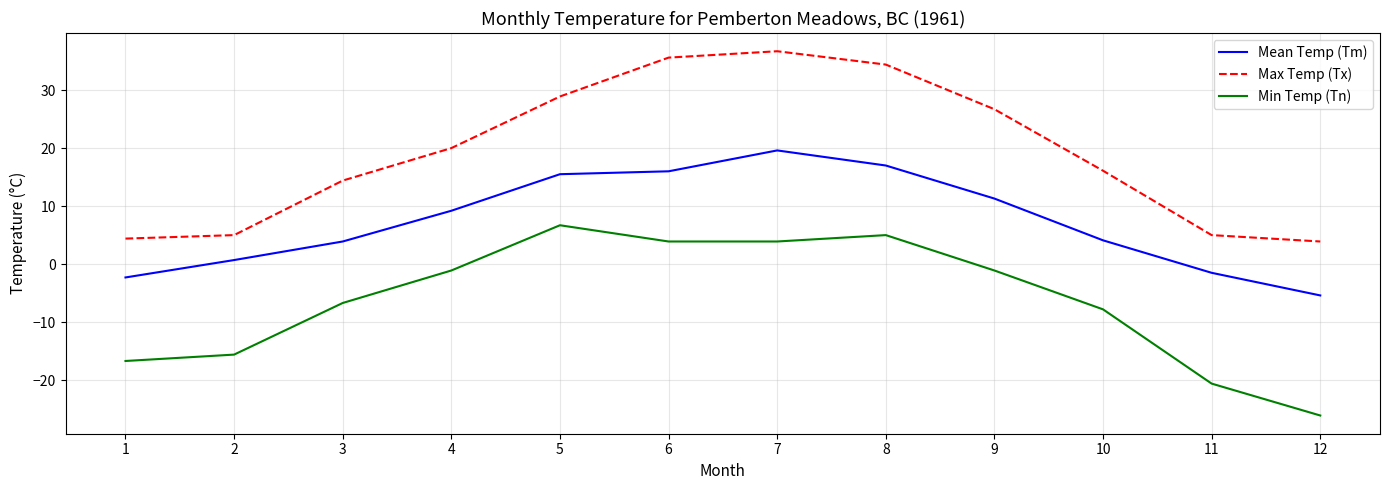

True or false: Max Temp (Tx) has a value of 10.9 at 10.

False